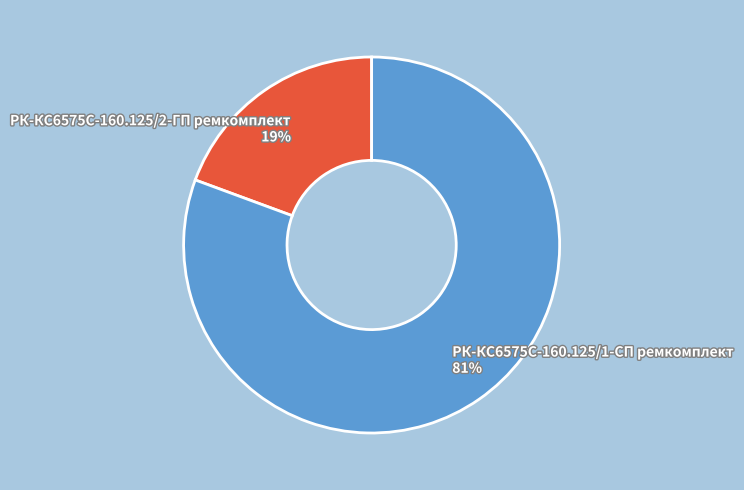

How many segments does this pie chart have?

2